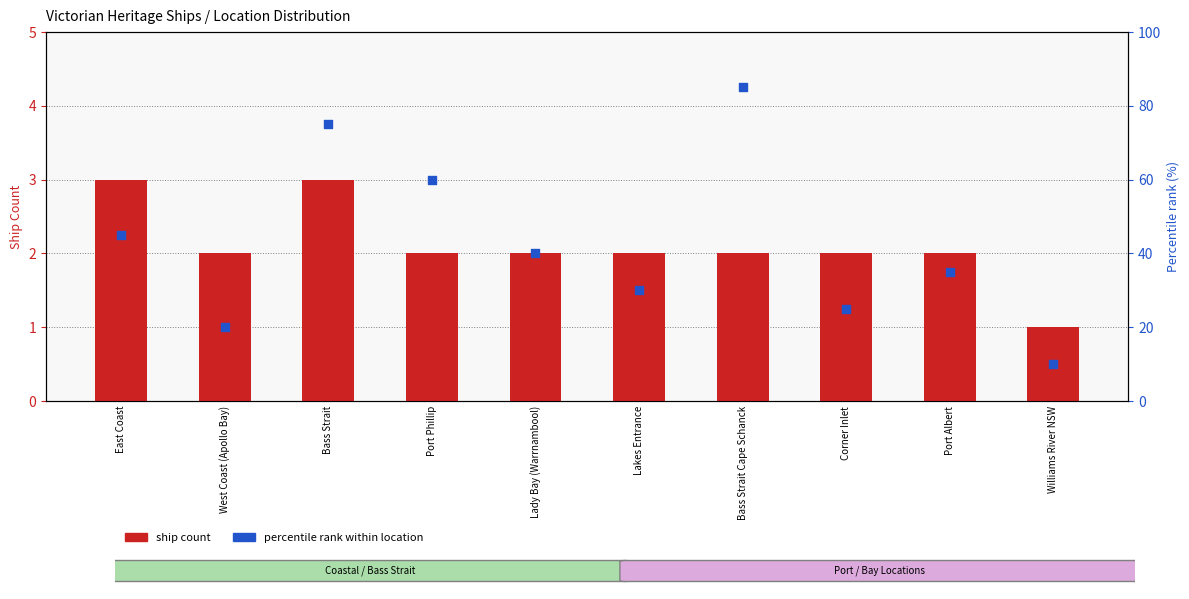

At which category is the sum across all series the highest?

Bass Strait Cape Schanck